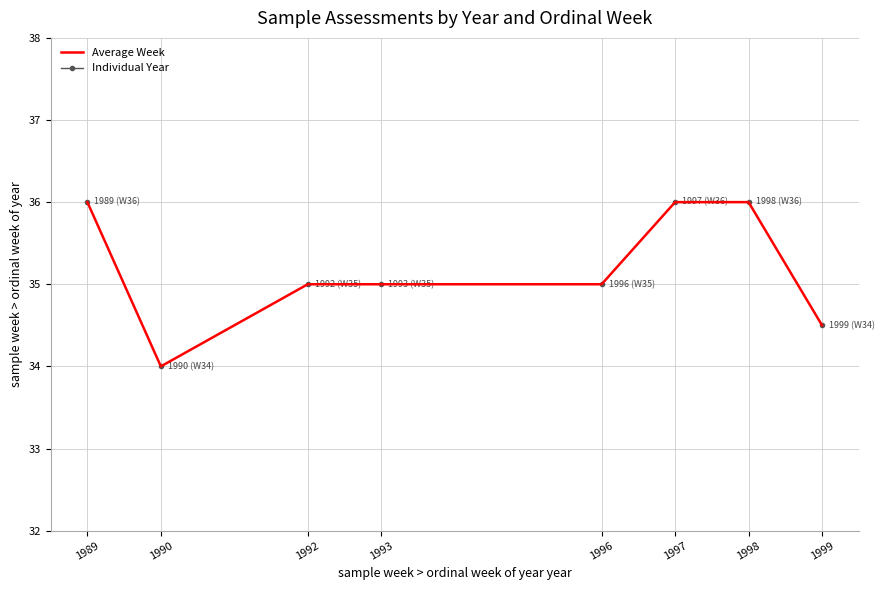

Reading right to left, what are all the values shown in this chart?

1999=34.5	1998=36.0	1997=36.0	1996=35.0	1993=35.0	1992=35.0	1990=34.0	1989=36.0